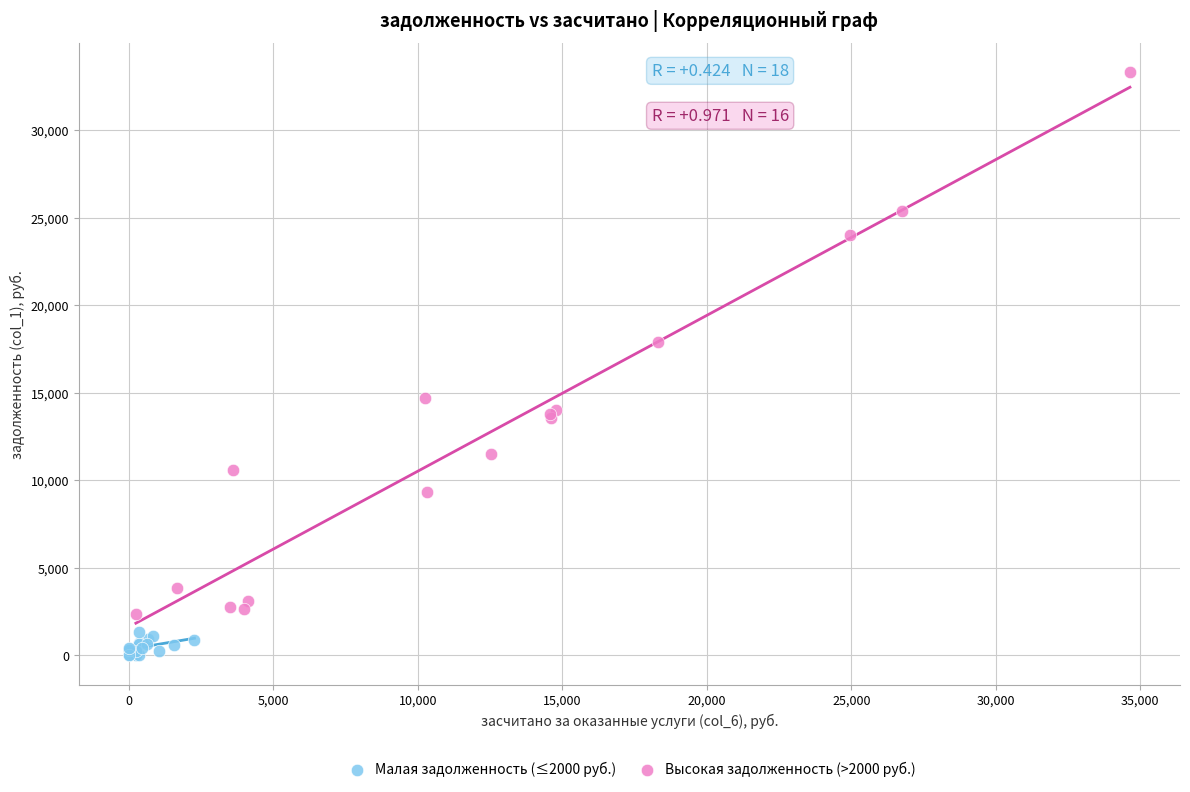

Which series reaches the maximum Y coordinate?

Высокая задолженность (>2000 руб.)